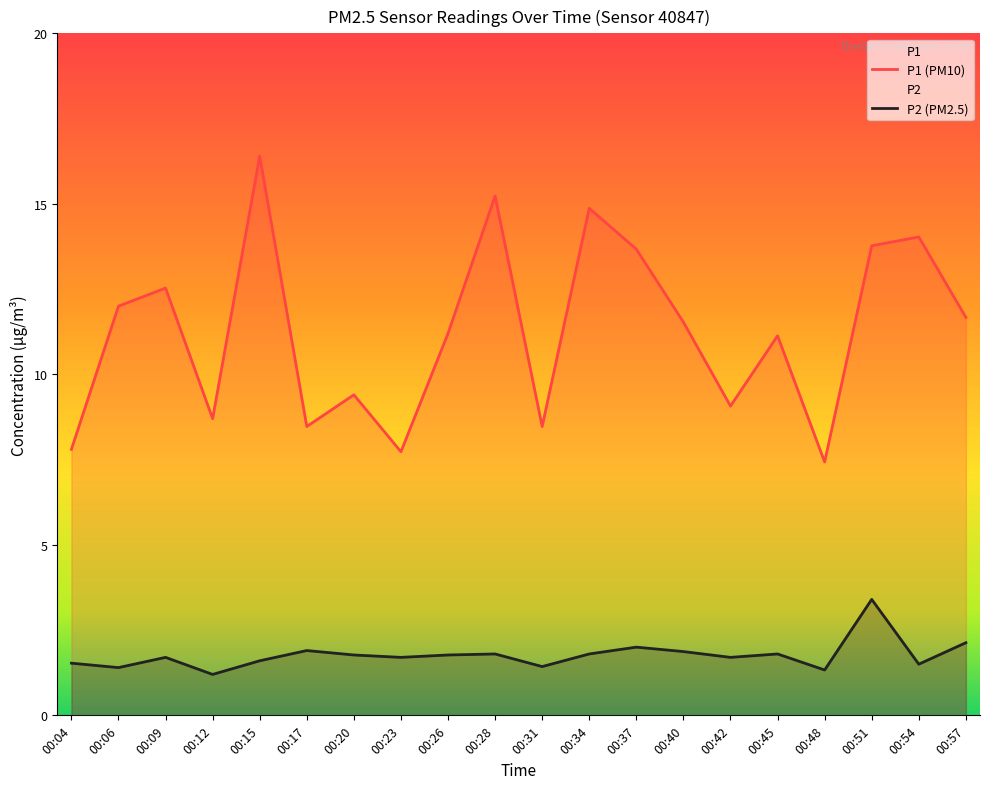

Rank the categories by P2 value from lowest to highest.

00:12, 00:48, 00:06, 00:31, 00:54, 00:04, 00:15, 00:09, 00:23, 00:42, 00:20, 00:26, 00:28, 00:34, 00:45, 00:40, 00:17, 00:37, 00:57, 00:51